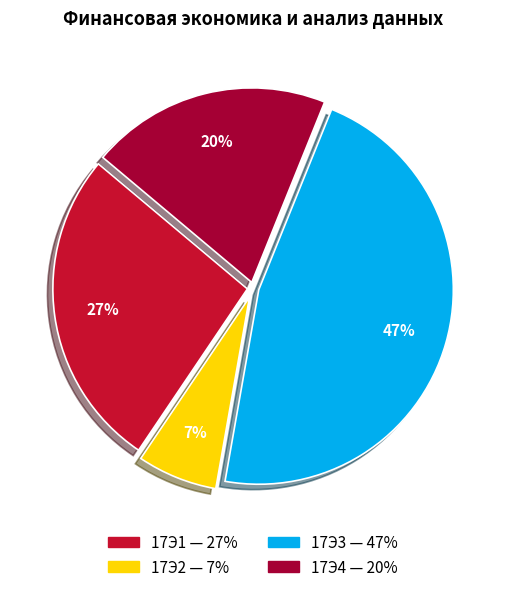

What is the smallest slice in the pie chart?

17Э2